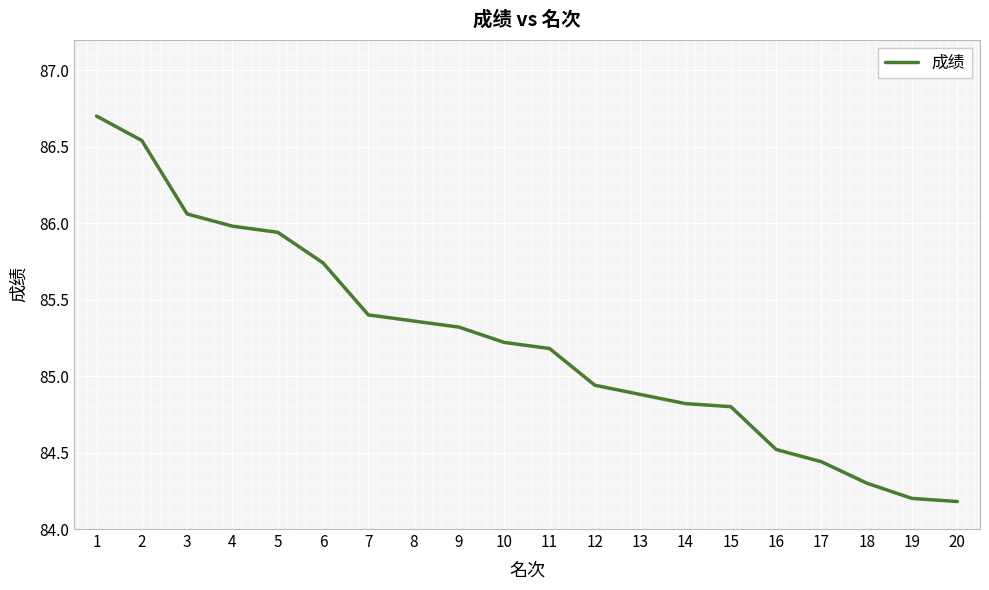

What is the difference between the second highest and minimum values?

2.4